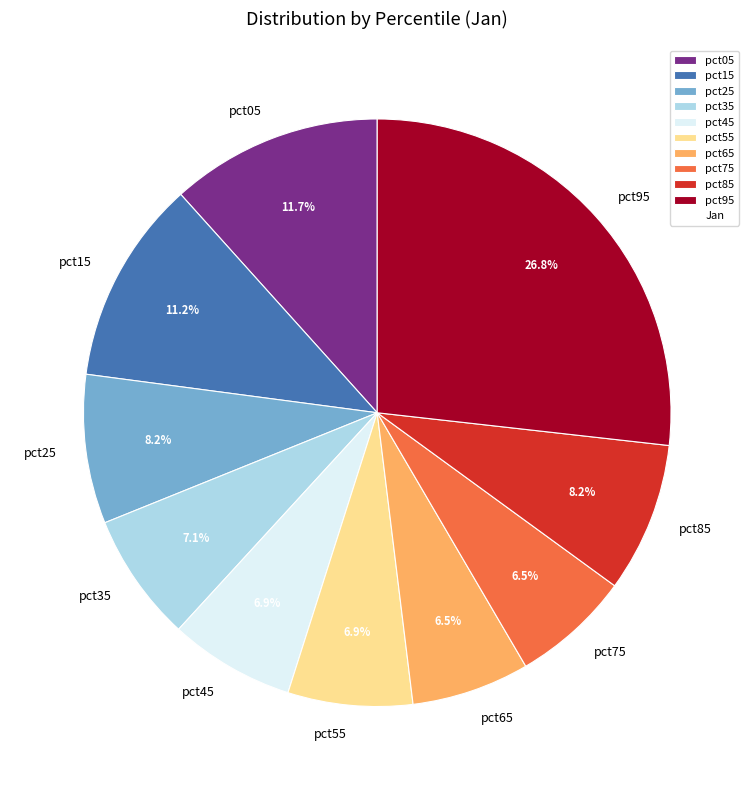

Which has a higher value, pct35 or pct05?

pct05